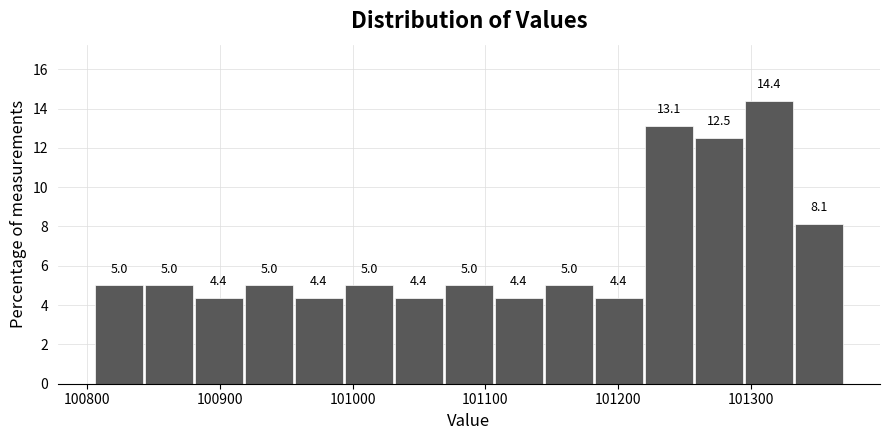

Read against the x-axis, roughly where is the centre of the tallest bar?

101310